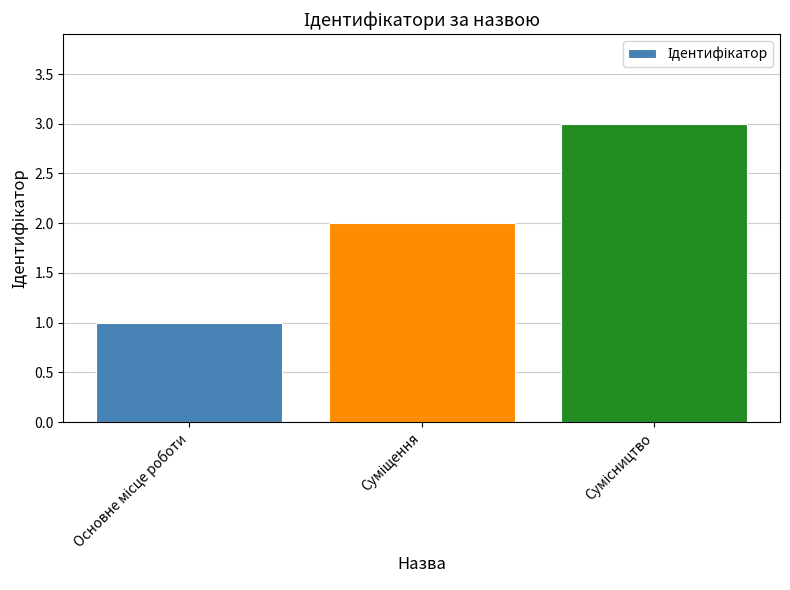

What is the maximum value shown in the chart?

3